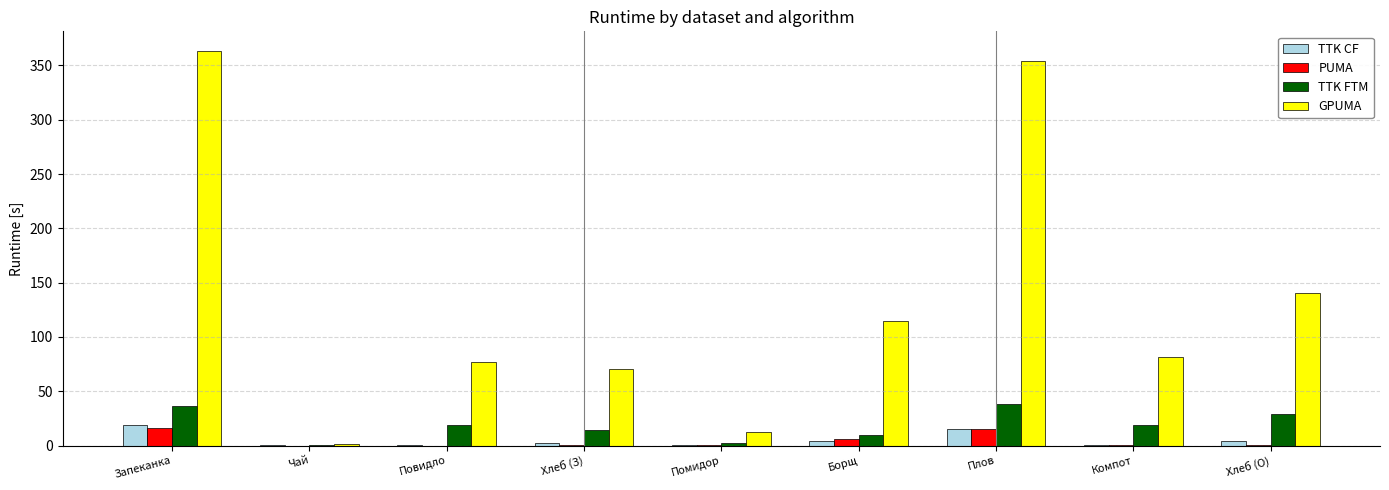

Which series changed the most between Запеканка and Компот?

GPUMA